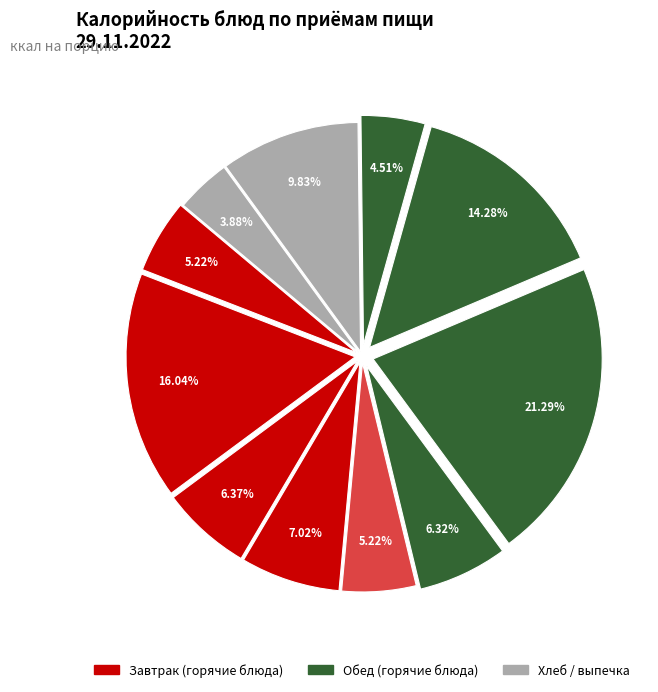

How many slices are in this pie chart?

11